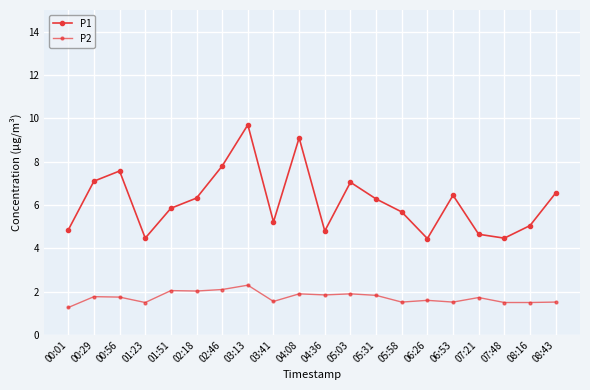

What is the approximate value of P1 at 00:01?

4.8